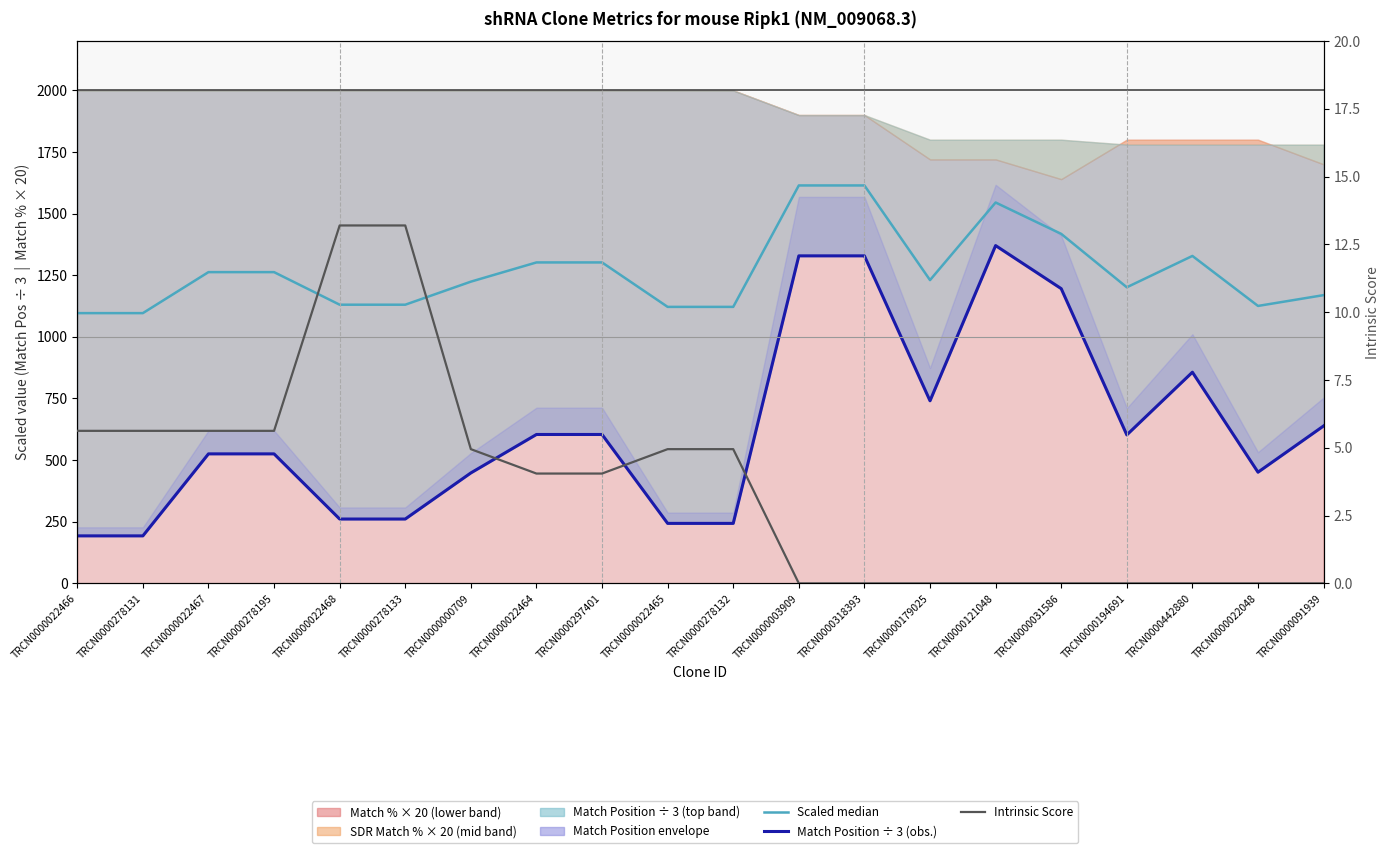

Which category has the highest value in the Scaled median (Match Pos + Match %) series?

TRCN0000003909